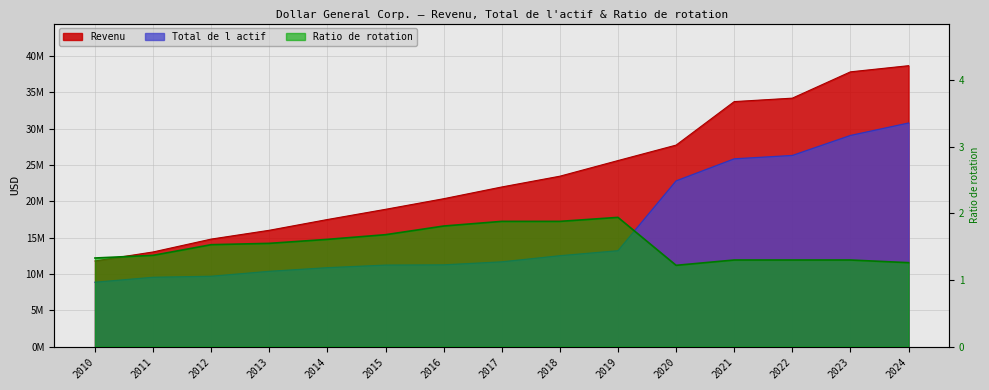

True or false: Ratio de rotation has more than 0 points higher than both neighbors.

True